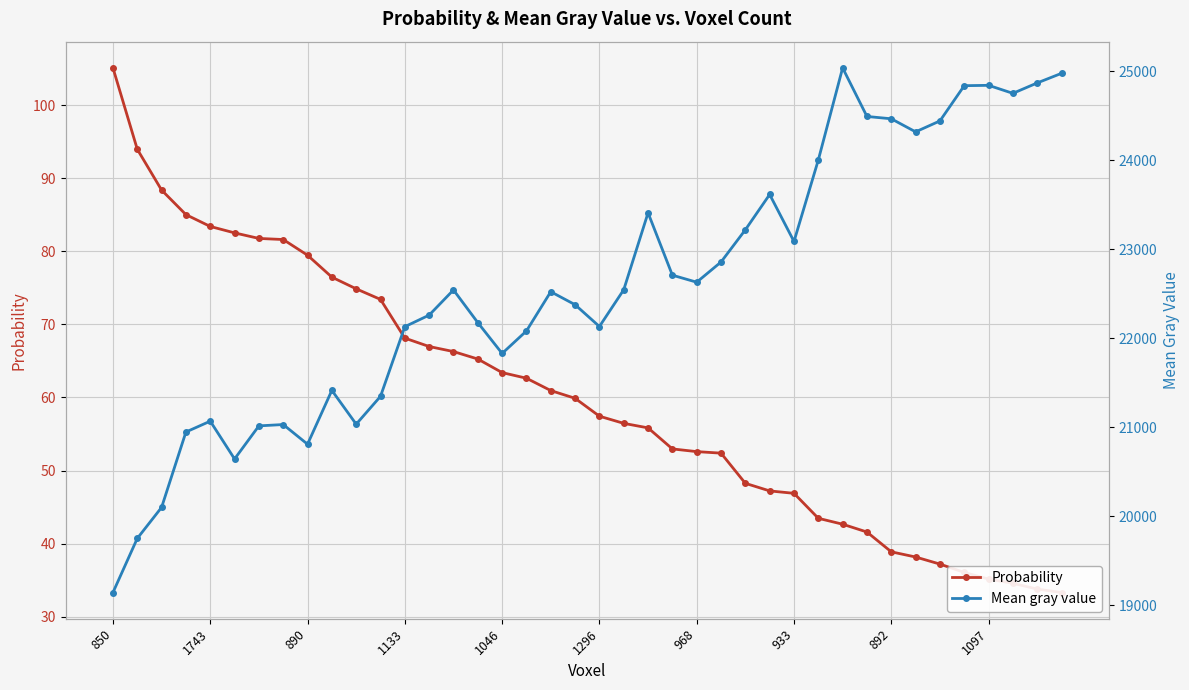

True or false: Probability and Mean gray value cross at least once.

False